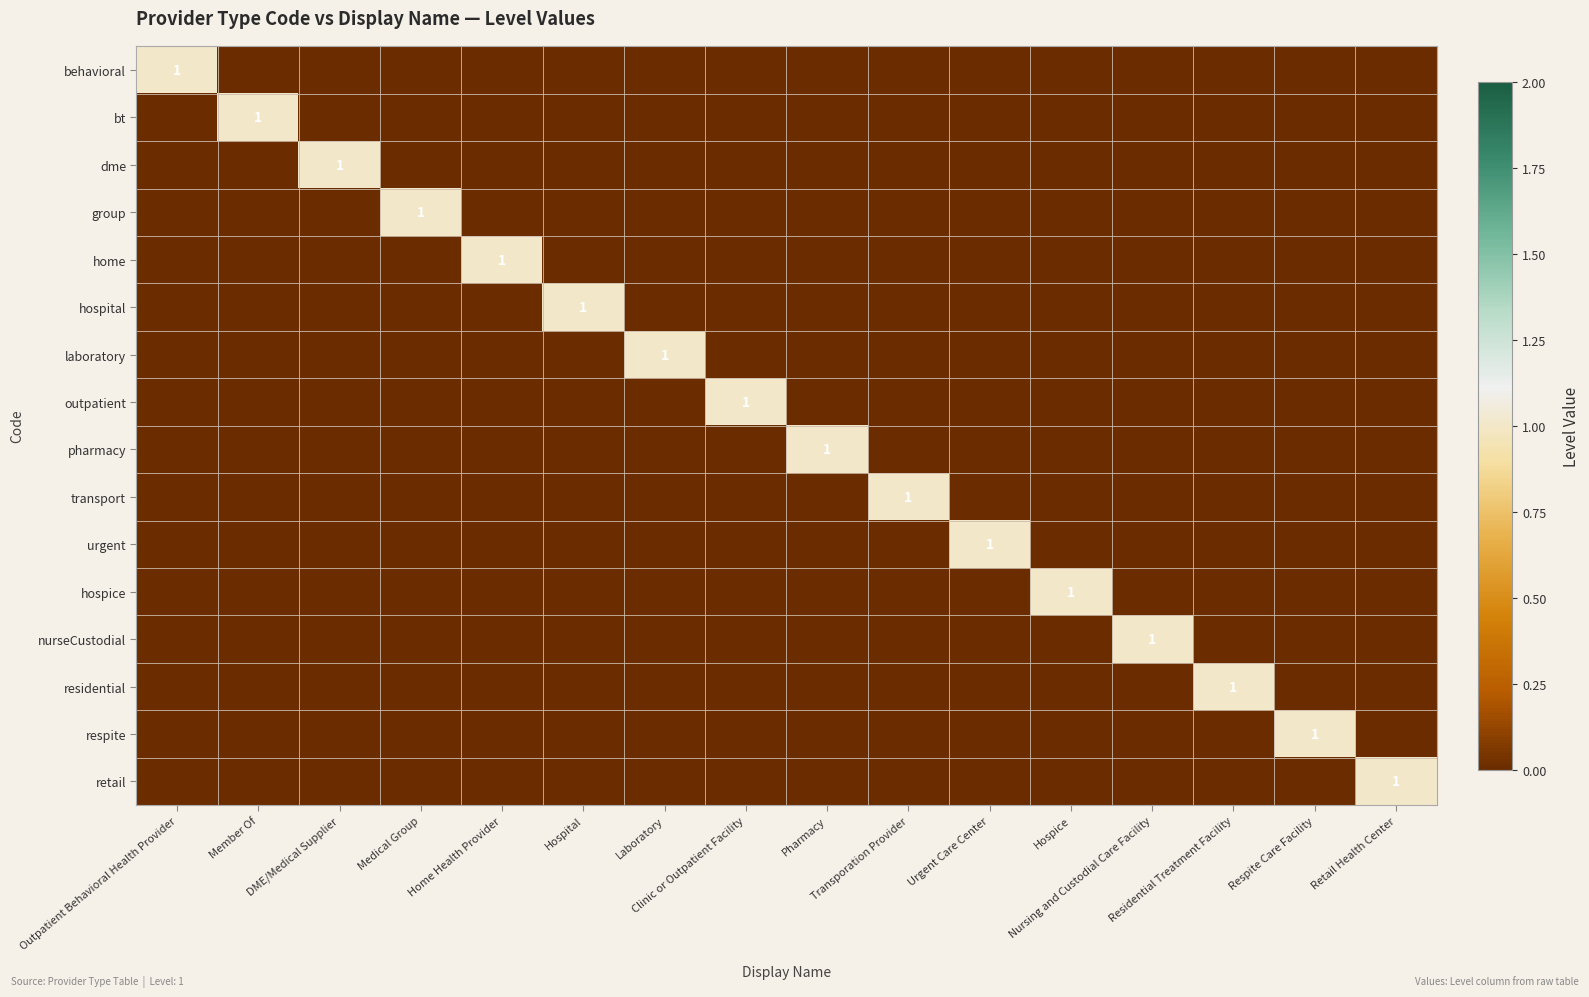

At how many categories does at least one series exceed 0?

16